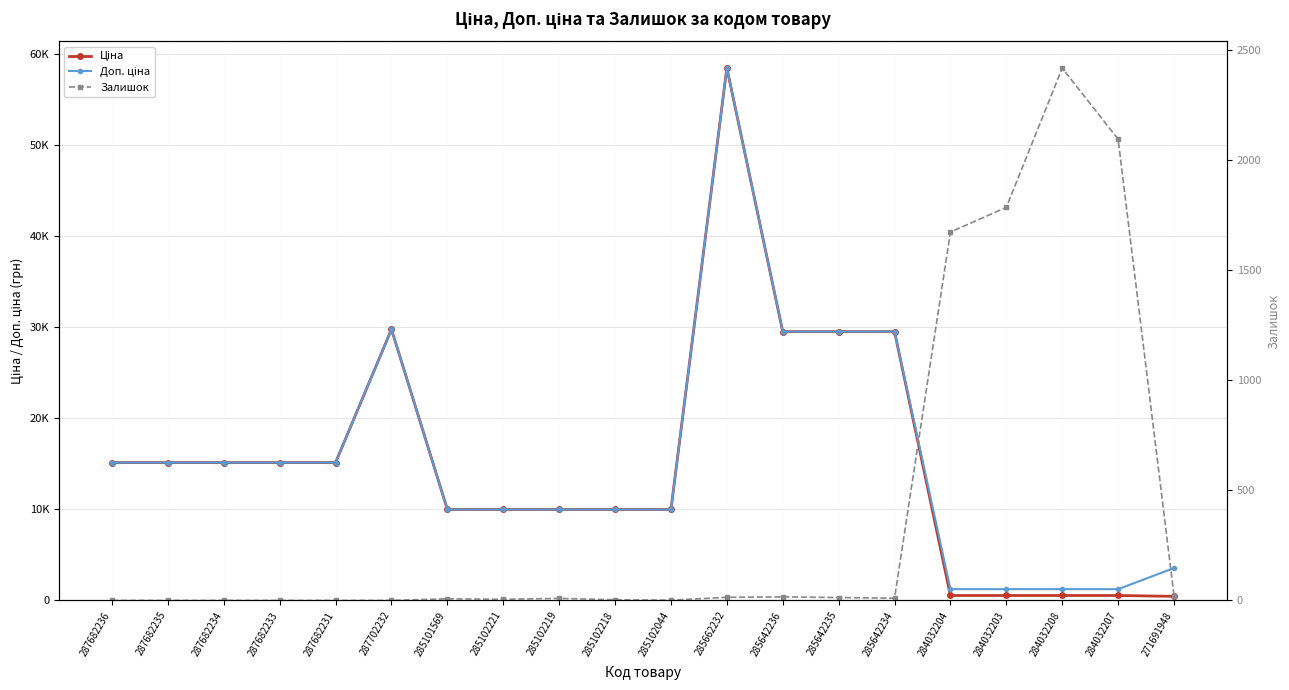

Reading right to left, what are all the values shown in this chart?

Ціна: 443.1	539.0	539.0	539.0	539.0	29491.5	29491.5	29491.5	58426.5	9975.0	9975.0	9975.0	9975.0	9975.0	29747.2	15120.0	15120.0	15120.0	15120.0	15120.0
Доп. ціна: 3545.0	1235.4	1235.4	1235.4	1235.4	29491.5	29491.5	29491.5	58426.5	9975.0	9975.0	9975.0	9975.0	9975.0	29747.2	15120.0	15120.0	15120.0	15120.0	15120.0
Залишок: 22.0	2096.0	2419.0	1786.0	1674.0	10.0	13.0	16.0	14.0	1.0	3.0	9.0	5.0	7.0	0.0	0.0	0.0	0.0	0.0	0.0